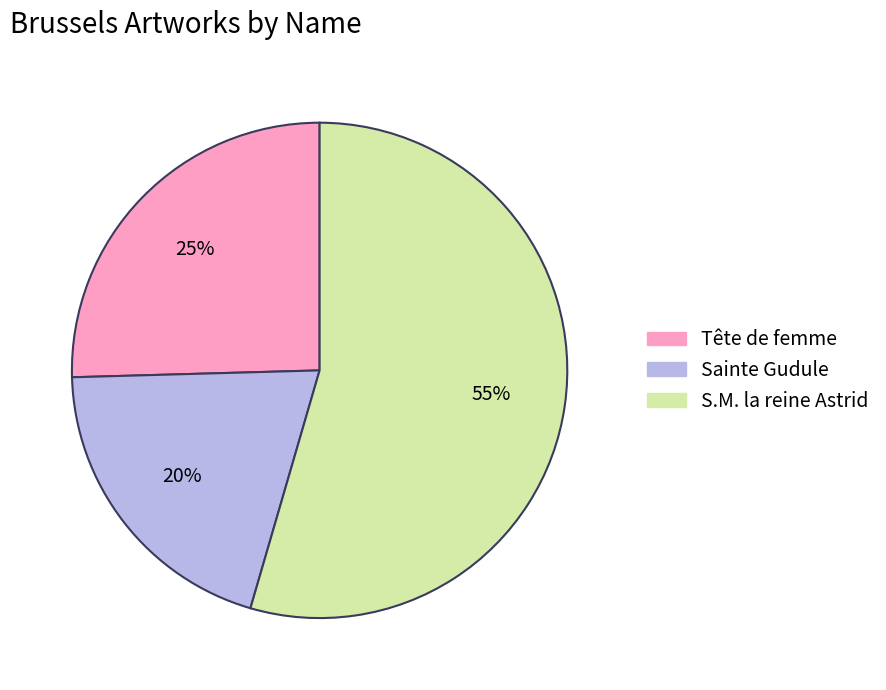

Is the sum of Sainte Gudule and Tête de femme greater than half?

No